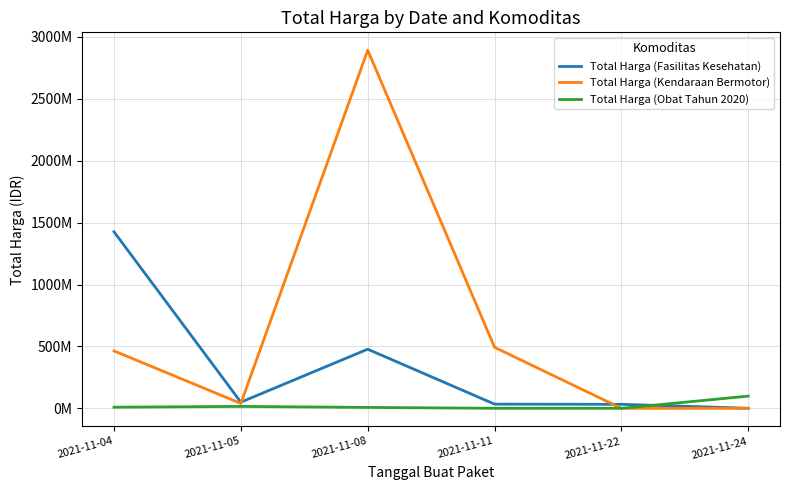

Between 2021-11-04 and 2021-11-08, which series saw the biggest shift?

Total Harga (Kendaraan Bermotor)